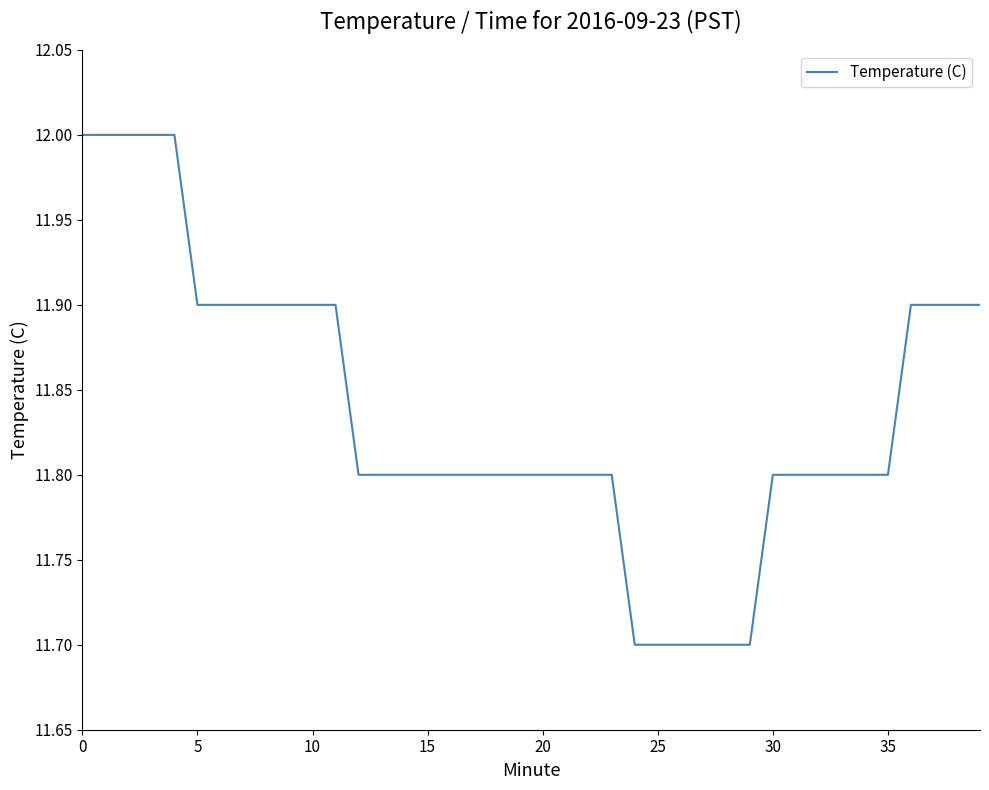

Reading left to right, transcribe all the data shown in this chart.

12.0	12.0	12.0	12.0	12.0	11.9	11.9	11.9	11.9	11.9	11.9	11.9	11.8	11.8	11.8	11.8	11.8	11.8	11.8	11.8	11.8	11.8	11.8	11.8	11.7	11.7	11.7	11.7	11.7	11.7	11.8	11.8	11.8	11.8	11.8	11.8	11.9	11.9	11.9	11.9